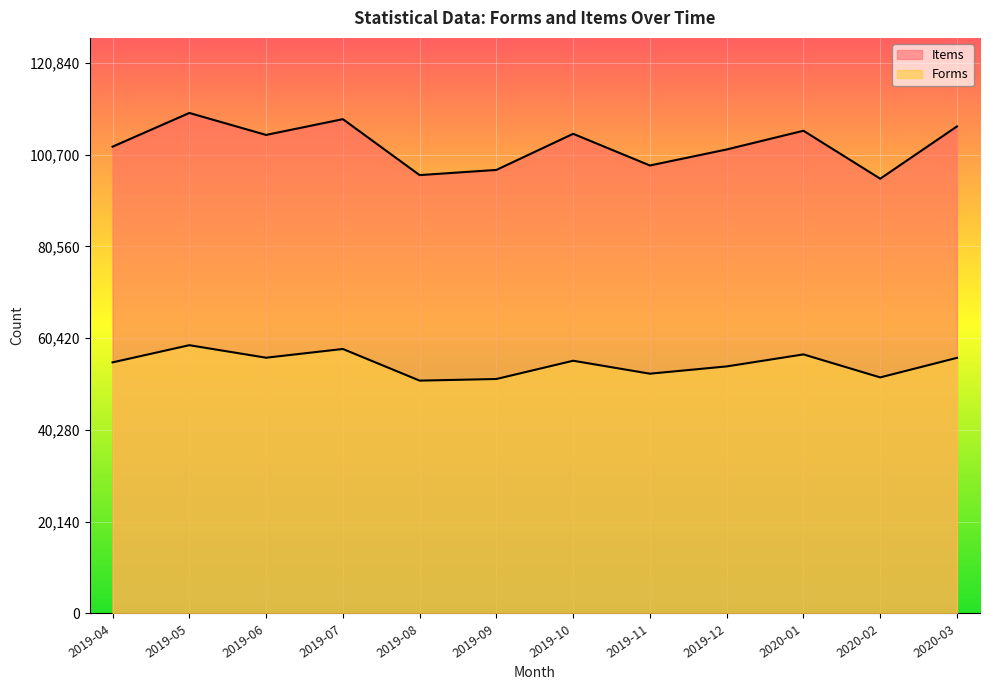

How many data points in Items are less than 105034?

6